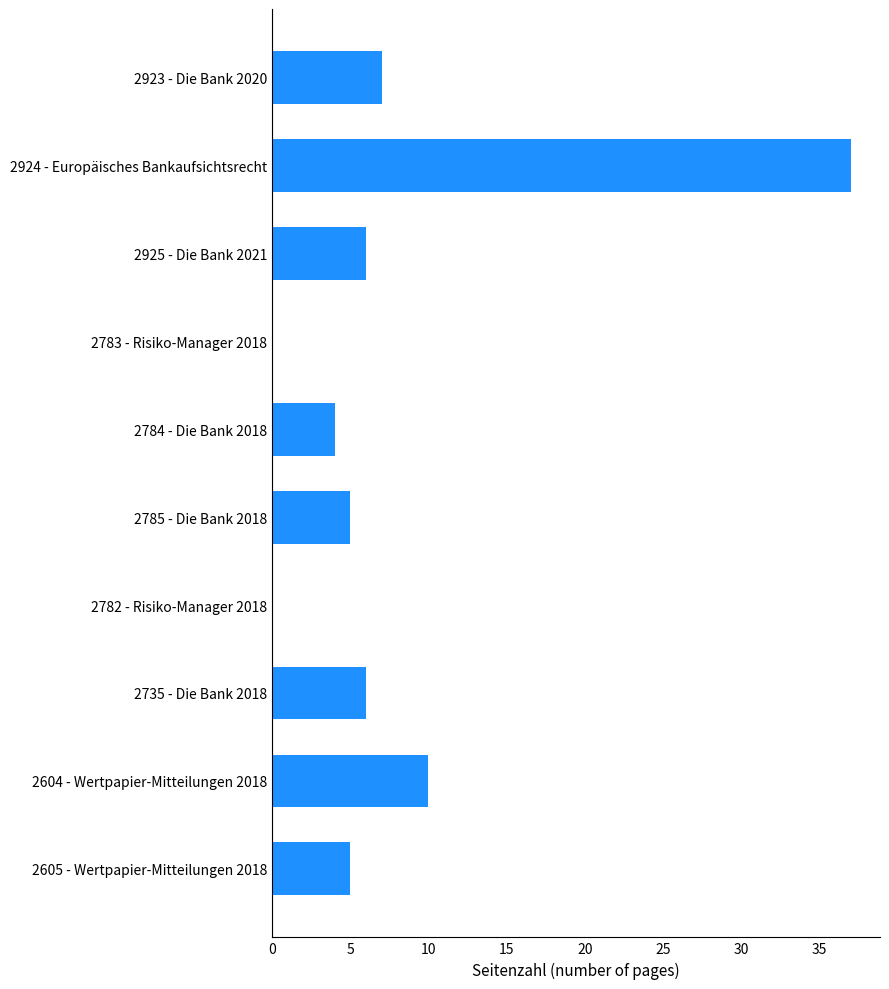

True or false: the data shows 3 at 2735 - Die Bank 2018.

False